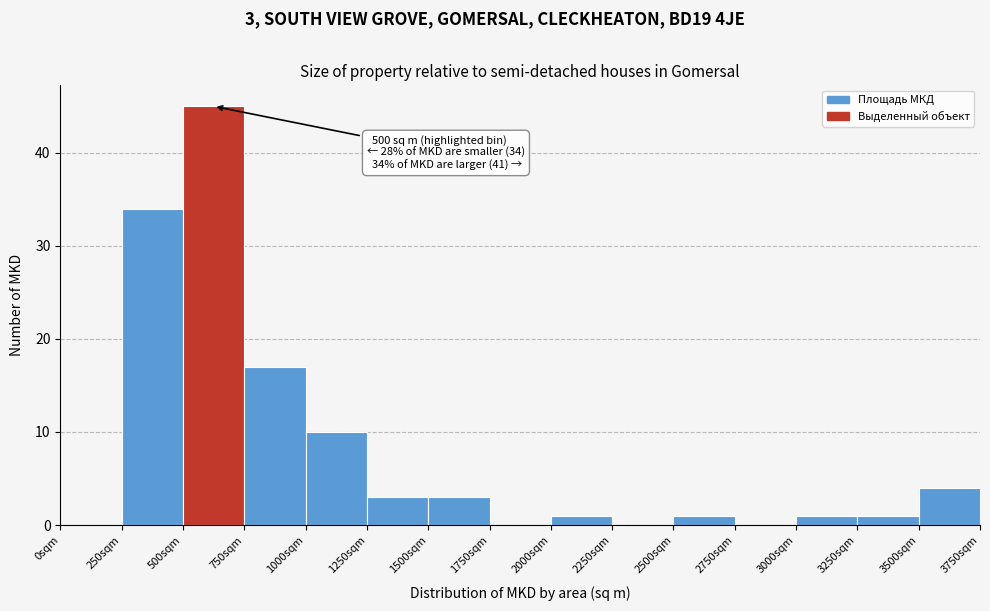

Which range on the x-axis has the tallest bar?

500 to 750